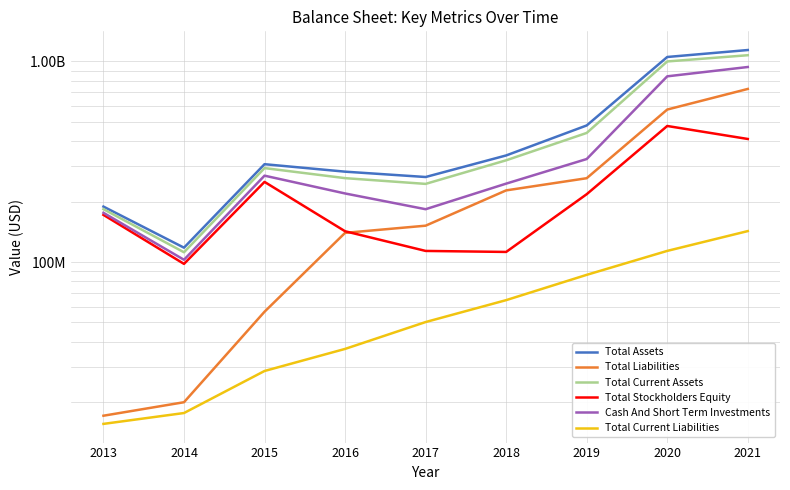

The Total Assets series shows 307336000 at 2015. True or false?

True